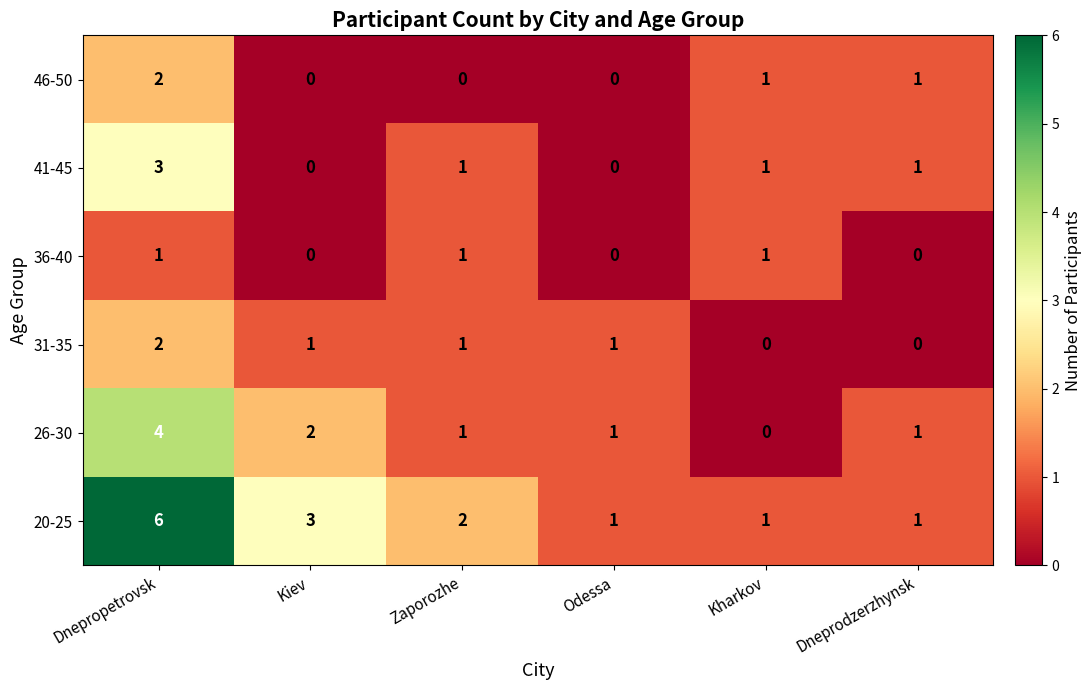

Which series has the largest range (max minus min)?

20-25